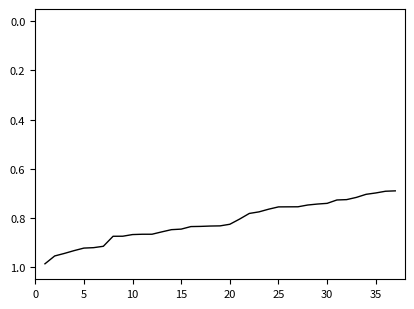

What is the difference between the maximum and minimum values?

0.3